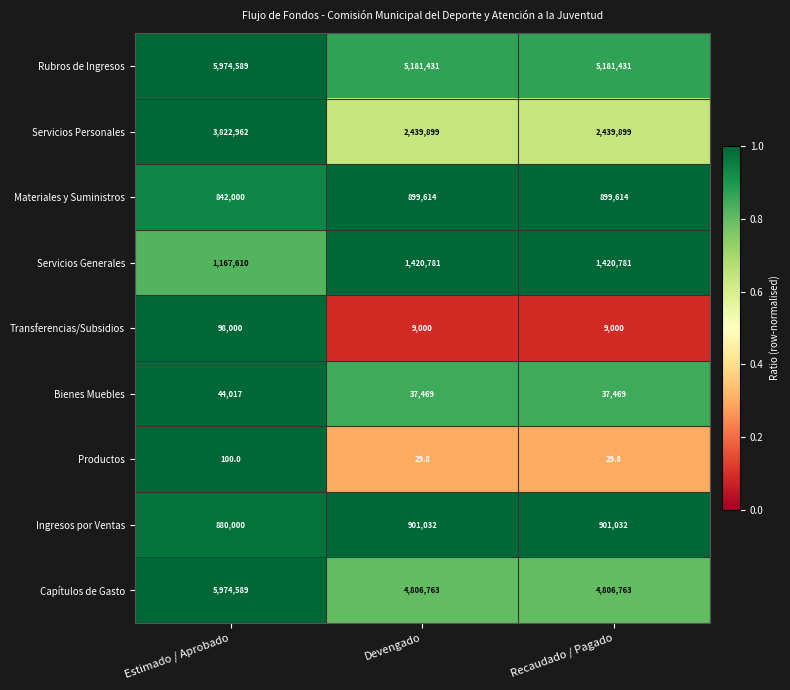

What is the average value of the Capítulos de Gasto series?

5196038.3